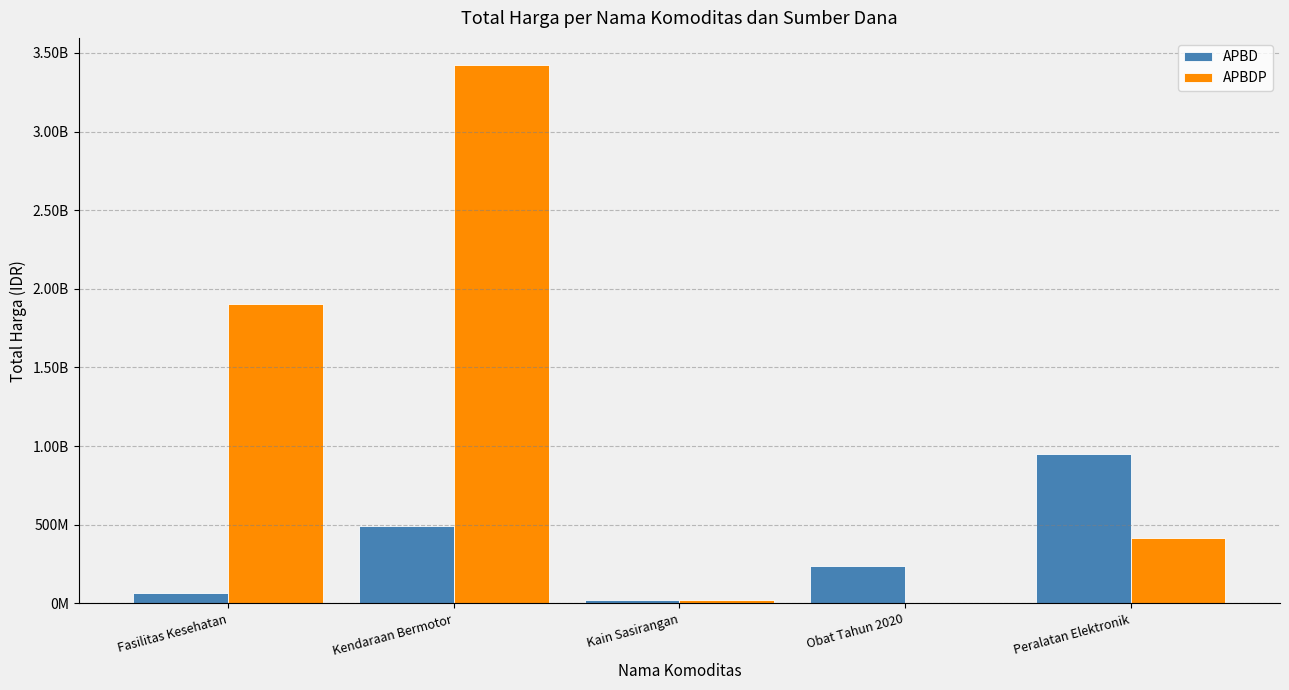

Is it true that APBDP equals 19175000 at Kain Sasirangan?

True